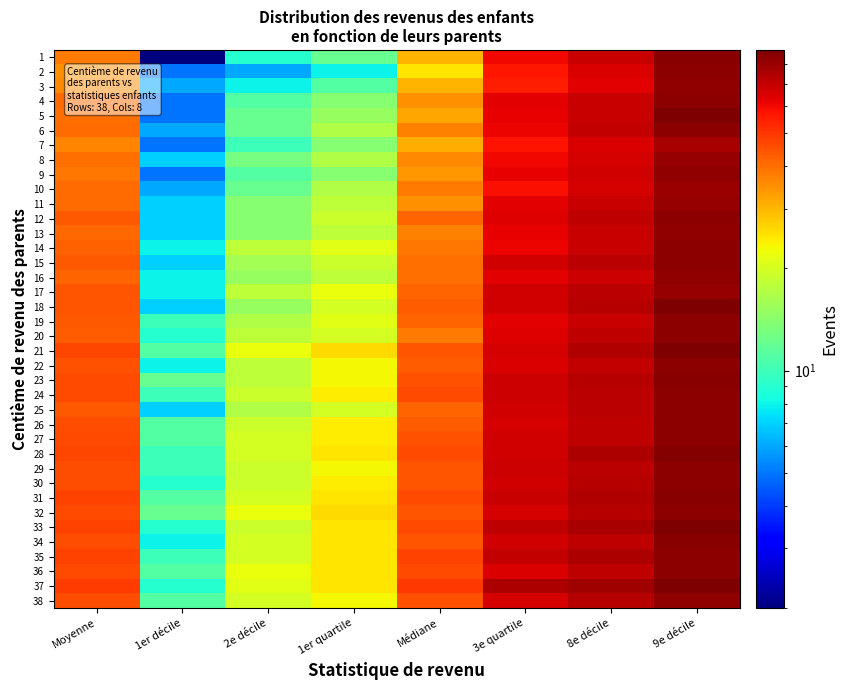

At 9e décile, list the series in order from largest to smallest.

21, 33, 37, 5, 18, 28, 1, 23, 31, 34, 14, 15, 19, 20, 24, 29, 30, 35, 2, 4, 6, 12, 22, 25, 26, 27, 32, 36, 3, 9, 13, 16, 38, 8, 11, 17, 10, 7